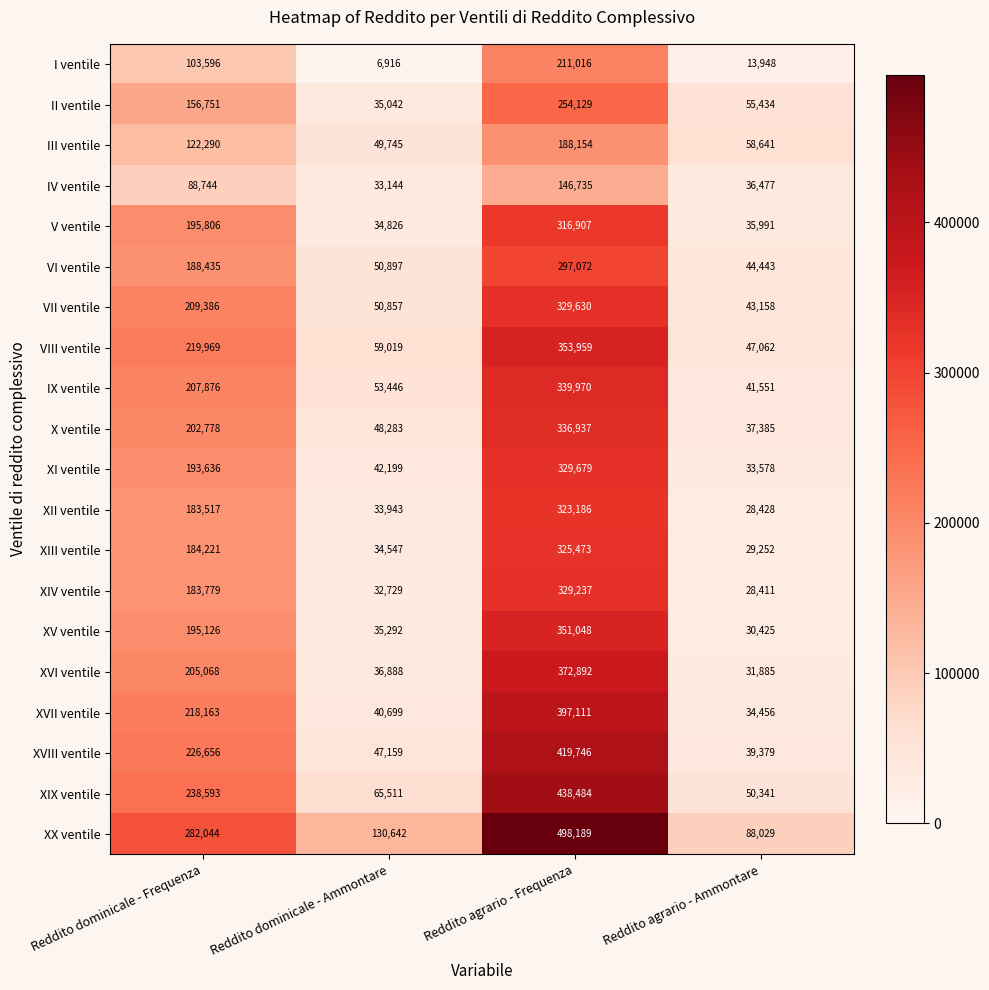

True or false: IX ventile has a value of 207876 at Reddito dominicale - Frequenza.

True